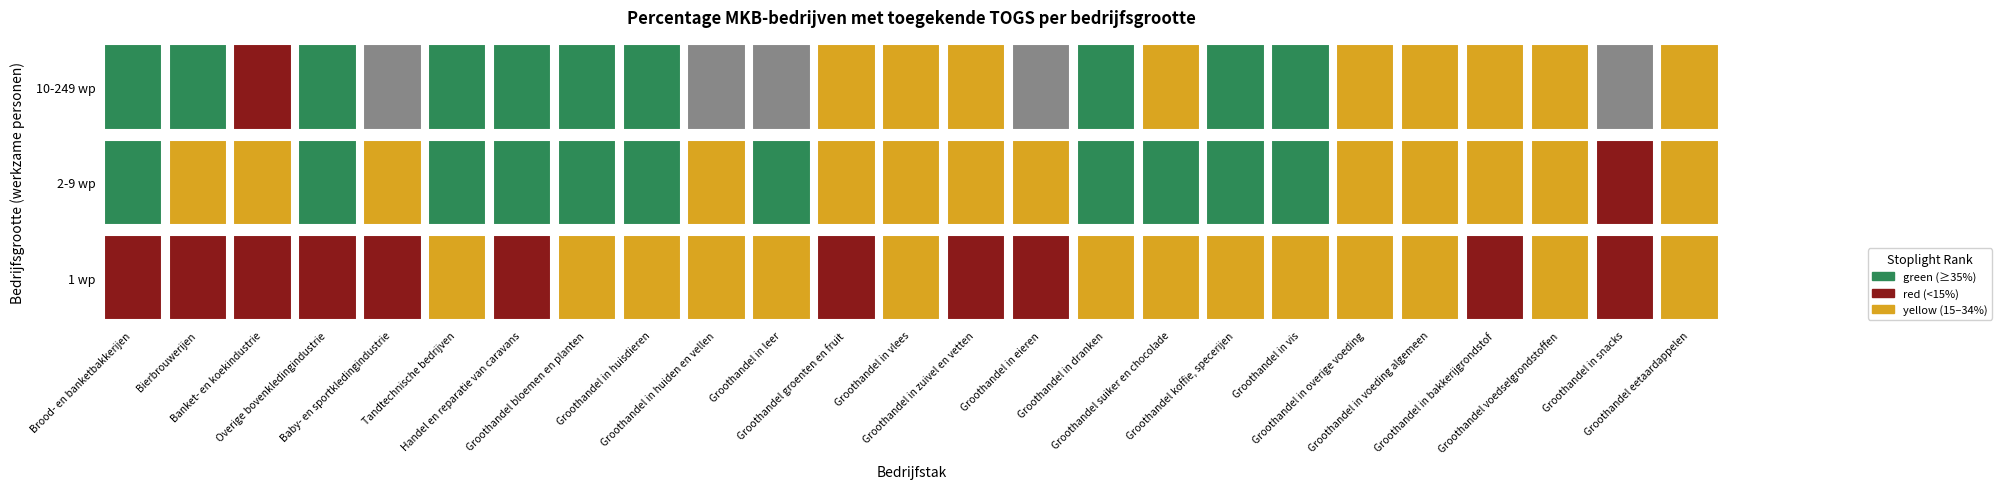

What is the difference between the highest and lowest values at Bierbrouwerijen?

47.7